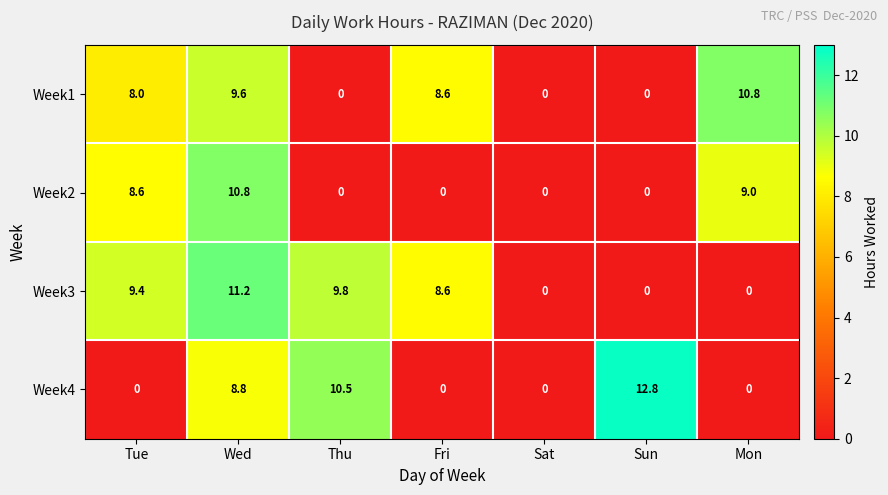

Reading left to right, what are all the values shown in this chart?

Week1: Tue=8.0	Wed=9.6	Thu=0.0	Fri=8.6	Sat=0.0	Sun=0.0	Mon=10.8
Week2: Tue=8.6	Wed=10.8	Thu=0.0	Fri=0.0	Sat=0.0	Sun=0.0	Mon=9.0
Week3: Tue=9.4	Wed=11.2	Thu=9.8	Fri=8.6	Sat=0.0	Sun=0.0	Mon=0.0
Week4: Tue=0.0	Wed=8.8	Thu=10.5	Fri=0.0	Sat=0.0	Sun=12.8	Mon=0.0